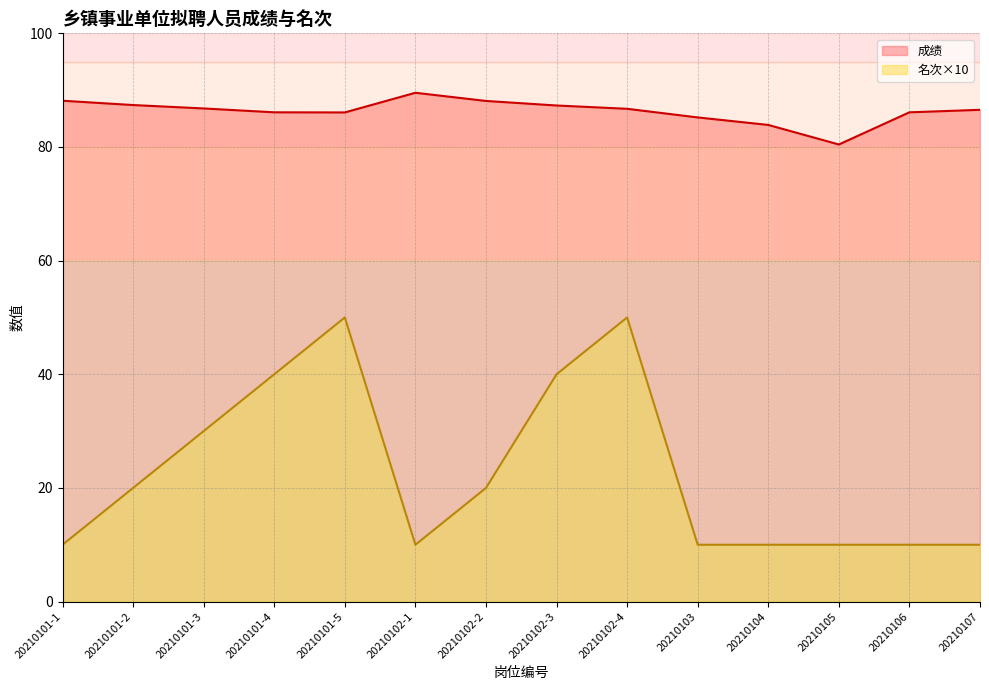

True or false: 名次 and 成绩 intersect in this chart.

False